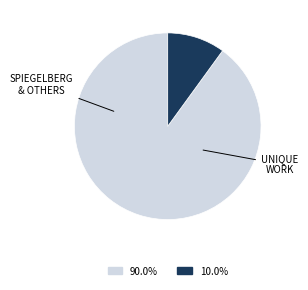

Does any single category account for the majority?

Yes